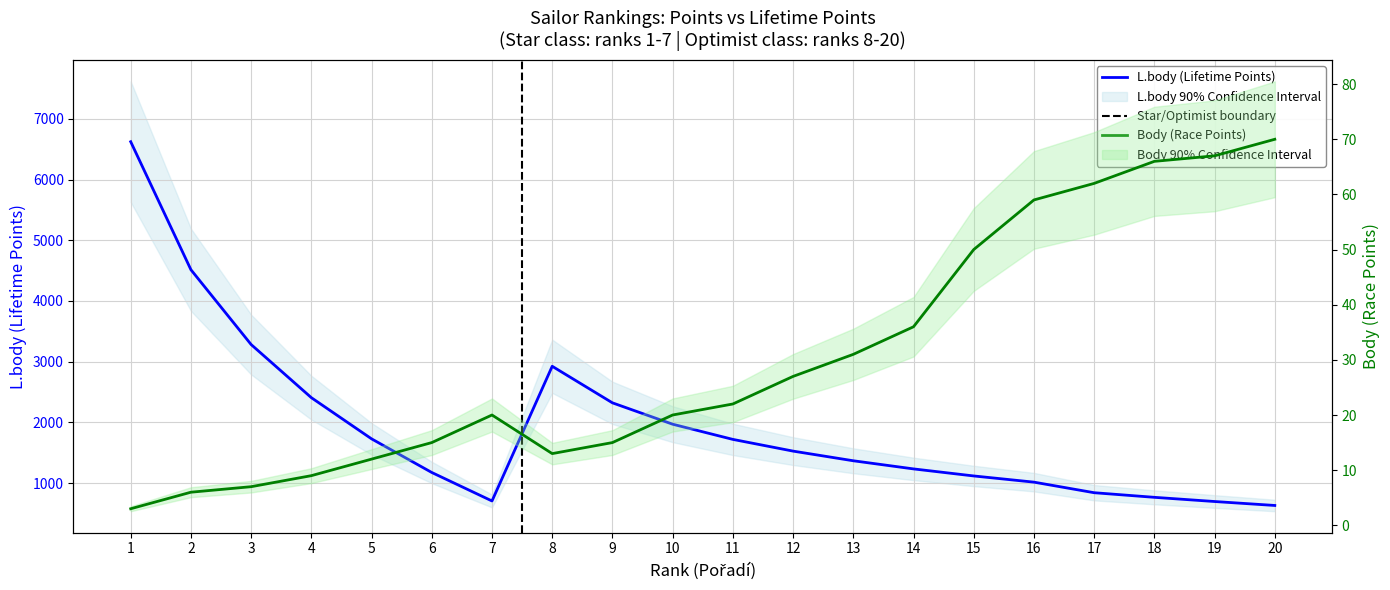

The value of L.body (Lifetime Points) at 14 is 373. True or false?

False